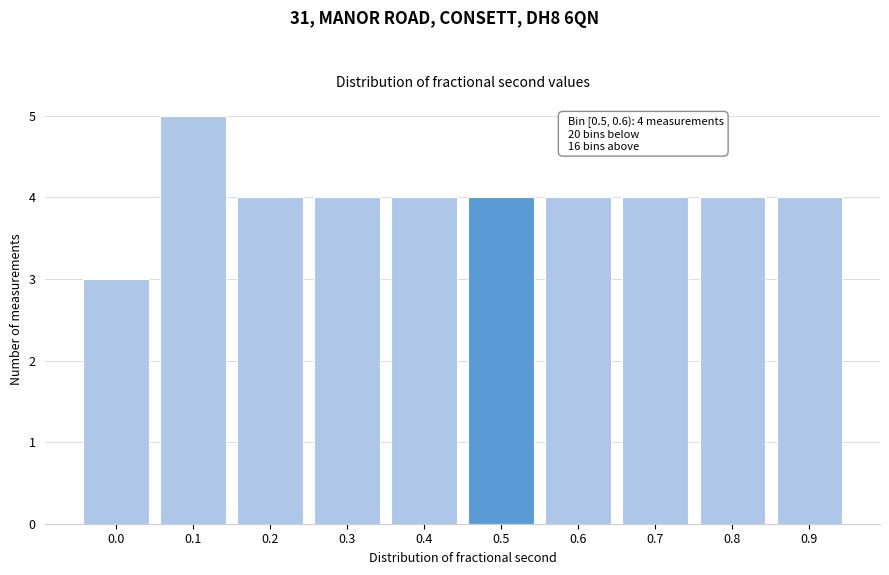

Reading left to right, list all the values displayed in this chart.

3	5	4	4	4	4	4	4	4	4